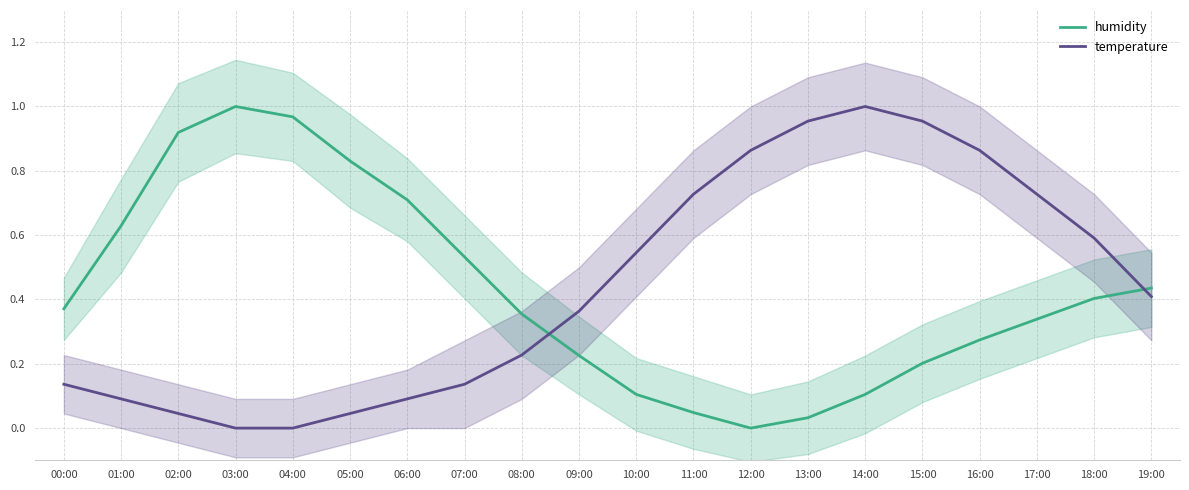

Where is temperature nearest to the value 0?

03:00